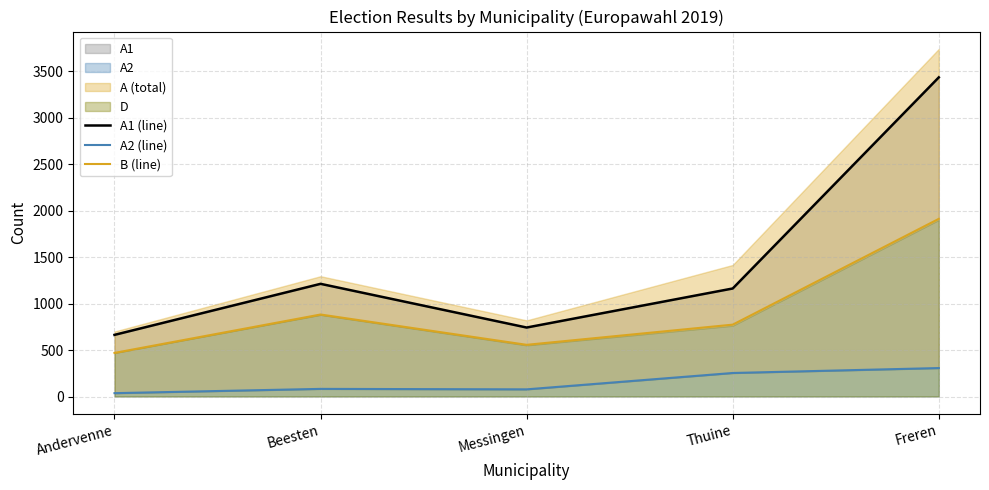

Reading left to right, transcribe all the data shown in this chart.

A1 (line): 663	1212	742	1162	3433
A2 (line): 36	82	77	253	306
B (line): 469	882	556	773	1911